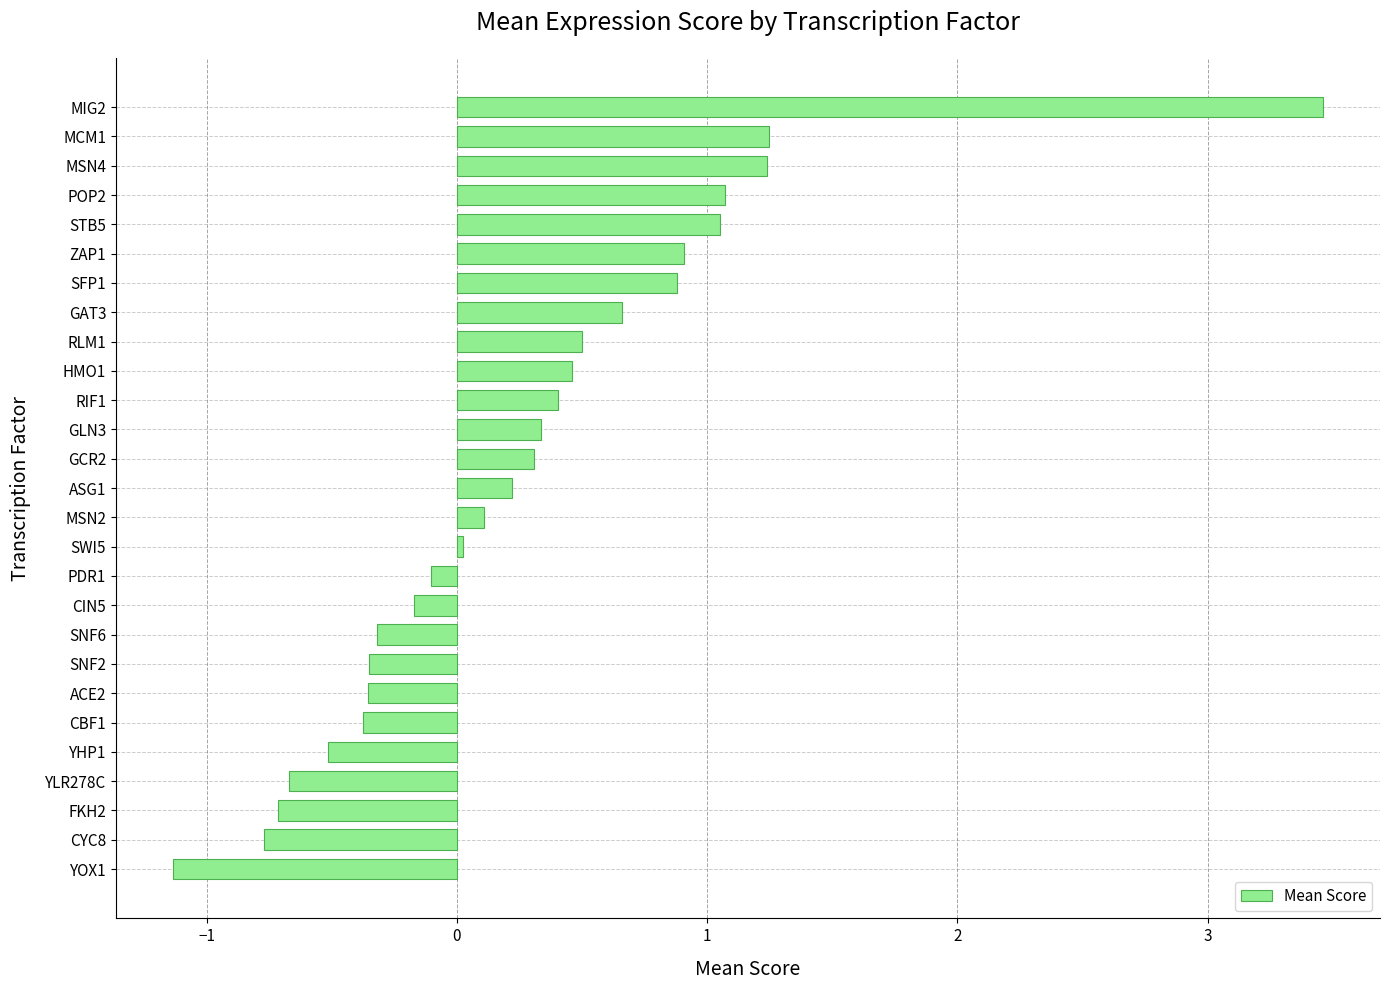

What is the difference between the maximum and minimum values?

4.6